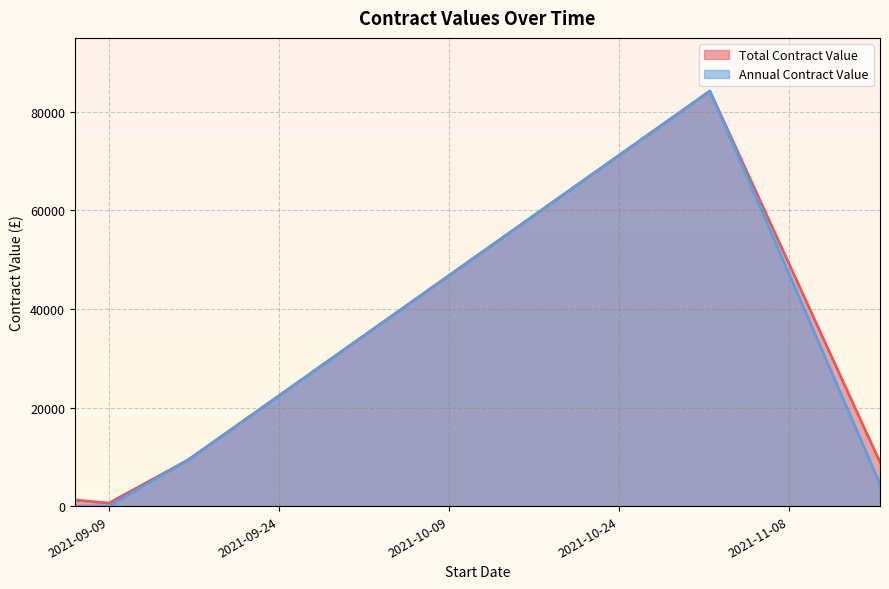

What is the maximum value shown in the chart?

84200.0